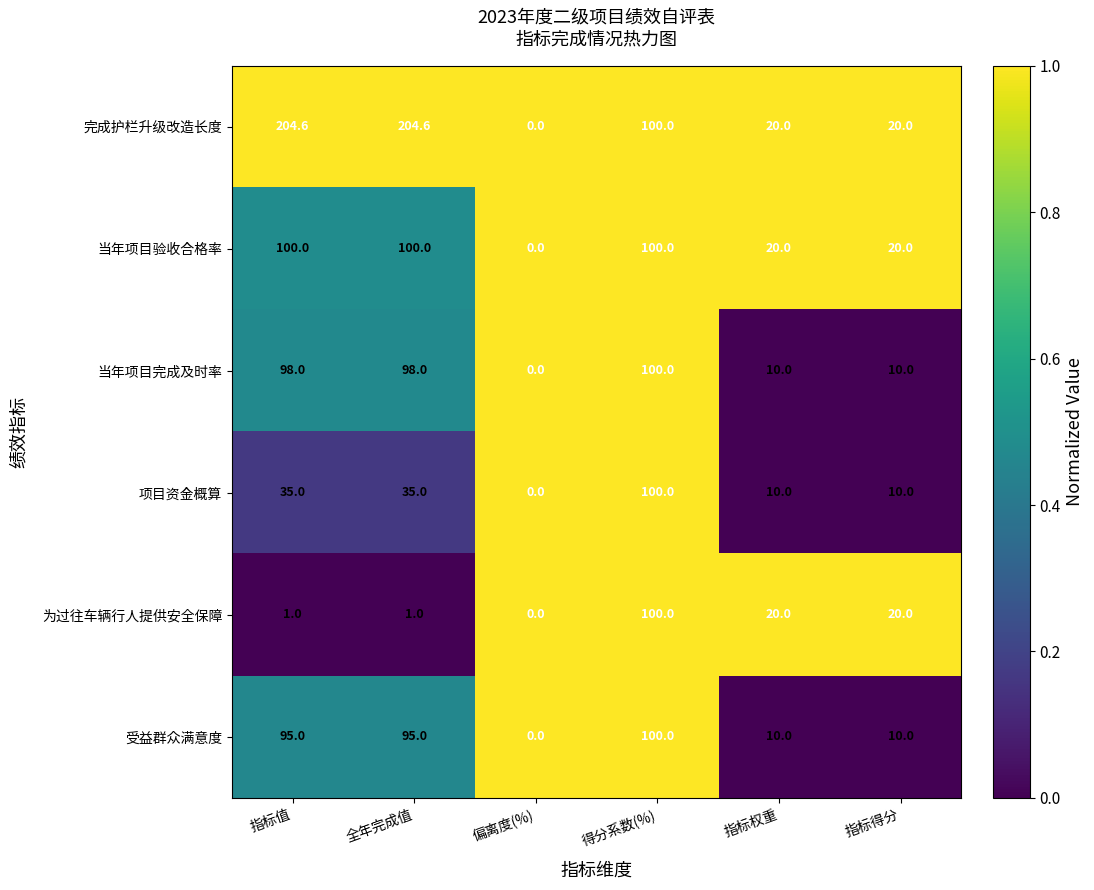

Between 指标值 and 指标得分, which series saw the biggest shift?

完成护栏升级改造长度